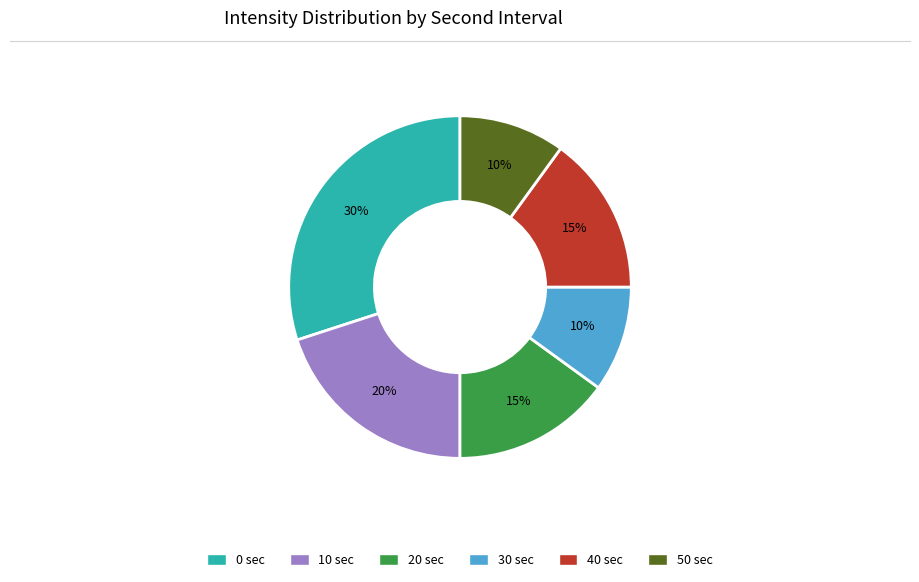

Combined, do 40 and 0 account for over 50%?

No